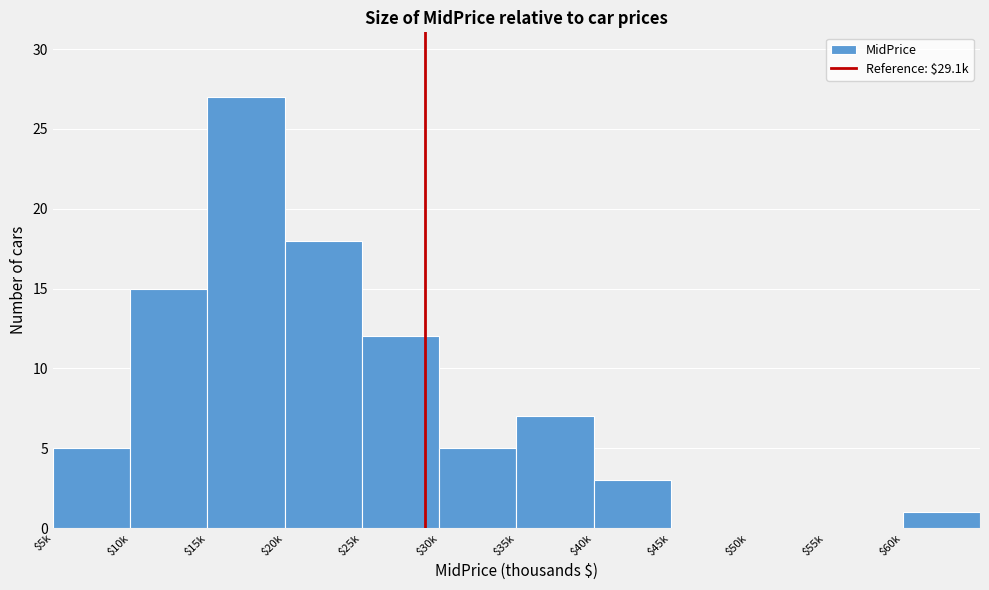

What is the sum of all values?

93